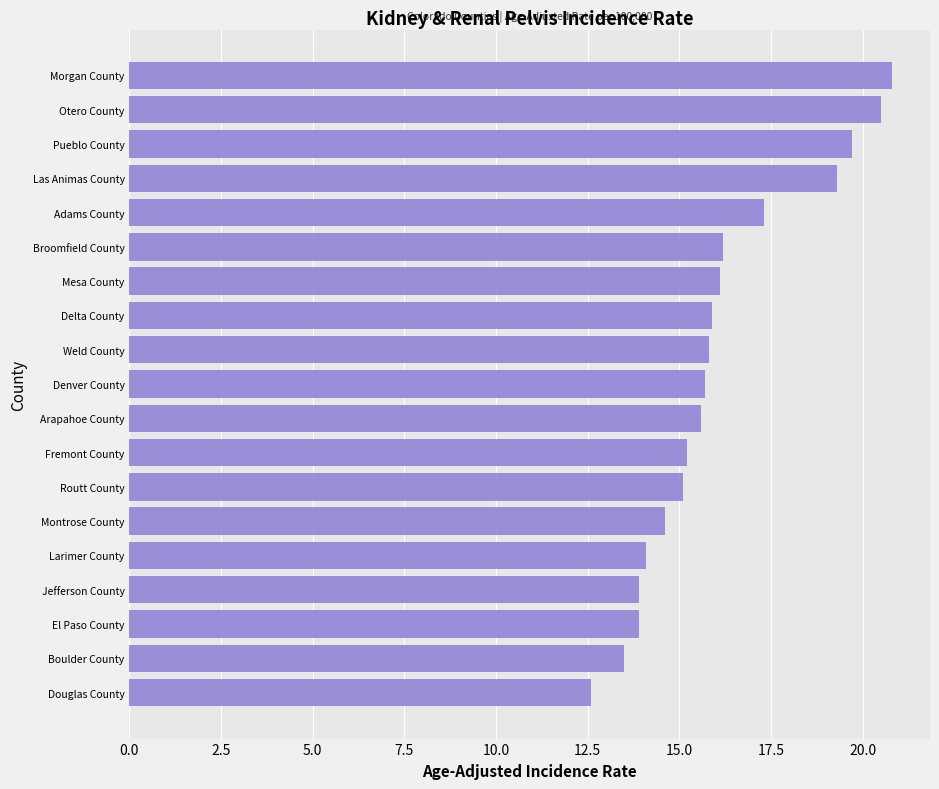

Approximately how many times larger is the value at Adams County compared to Denver County?

1.1